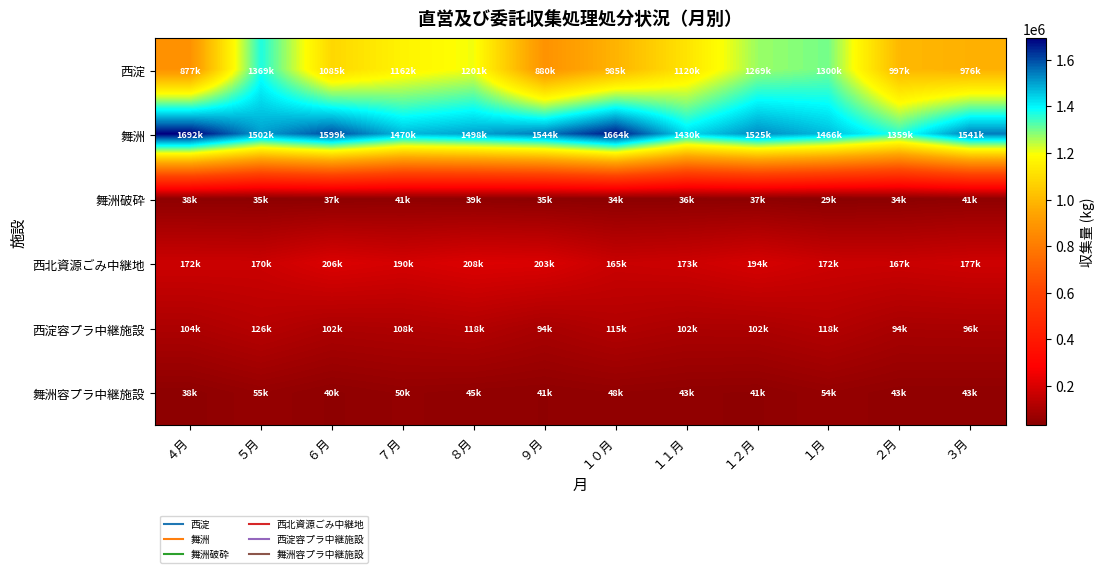

Between ９月 and １２月, which series saw the biggest shift?

西淀